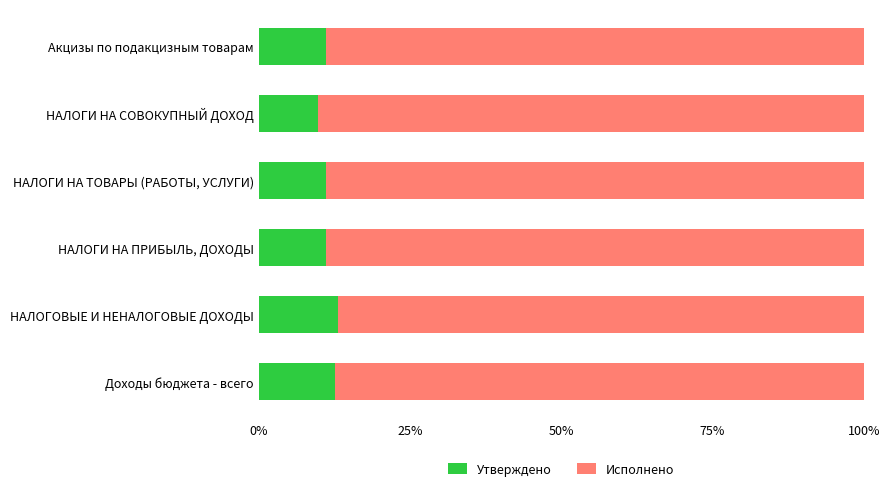

What is the total value across all series at НАЛОГИ НА СОВОКУПНЫЙ ДОХОД?

100.0